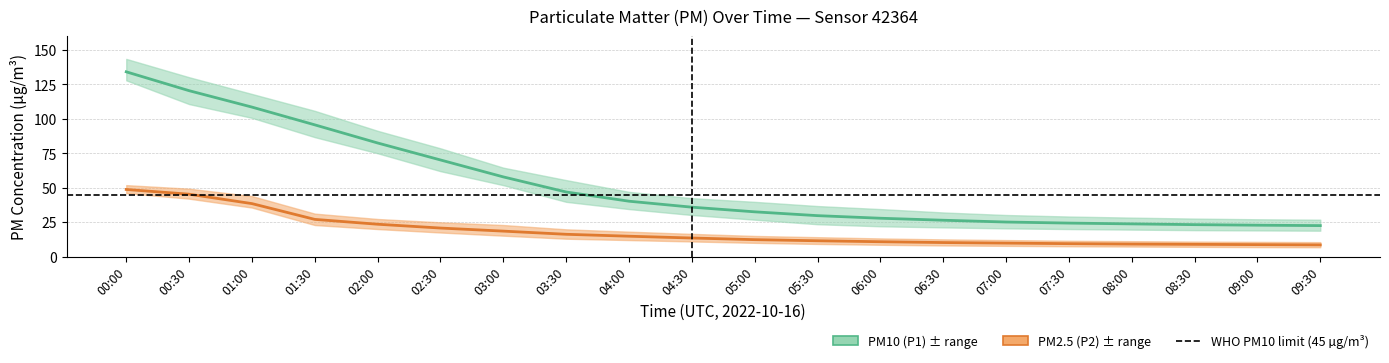

Where is P2_lower nearest to the value 26?

01:30